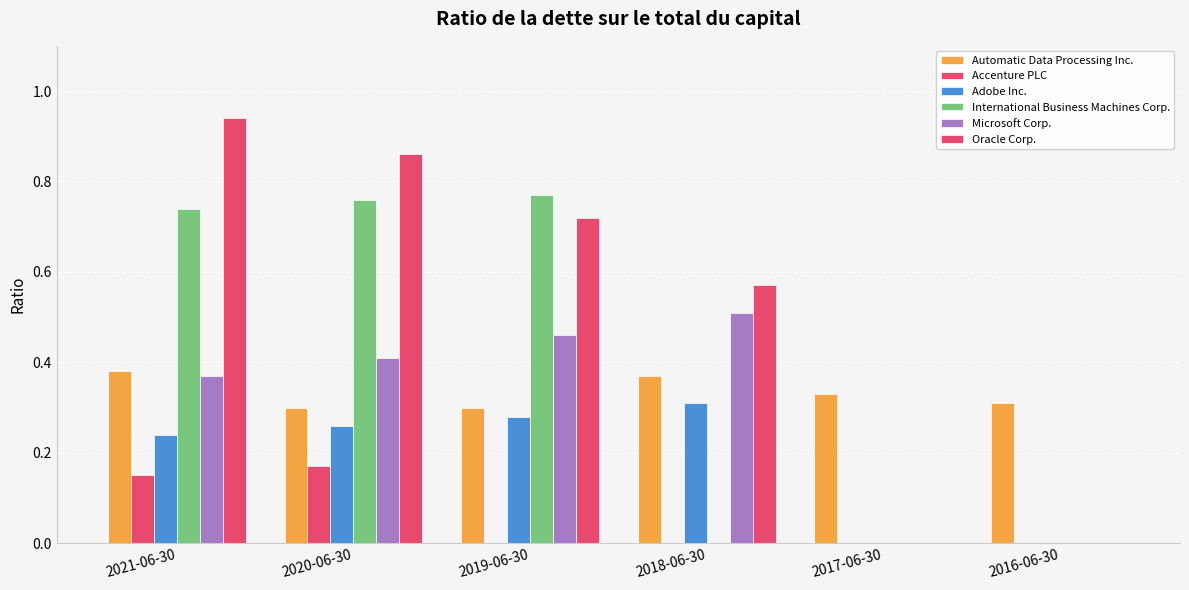

What is the sum of all Accenture PLC values?

0.3